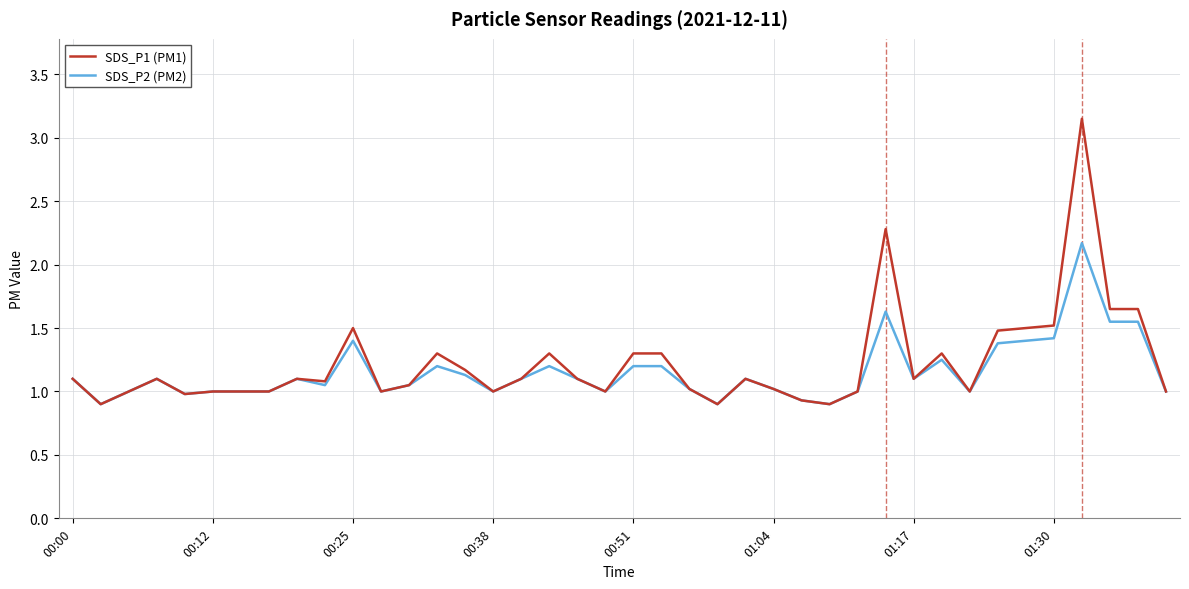

Which series has the largest range (max minus min)?

SDS_P1 (PM1)